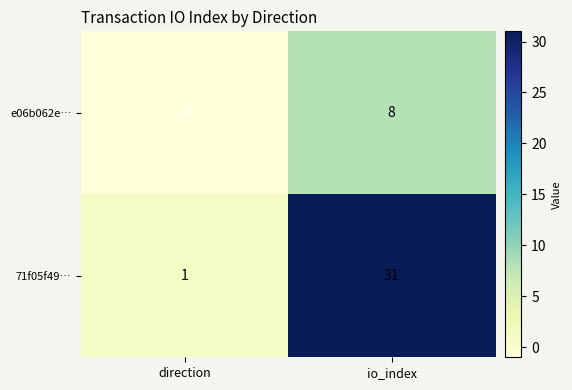

The 71f05f49… series shows 1 at direction. True or false?

True